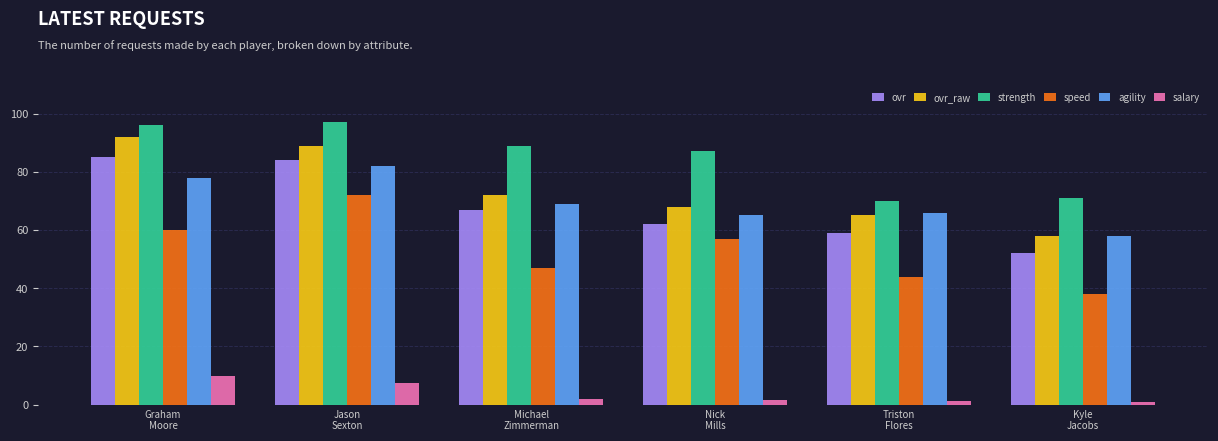

How many bars are there in total?

36